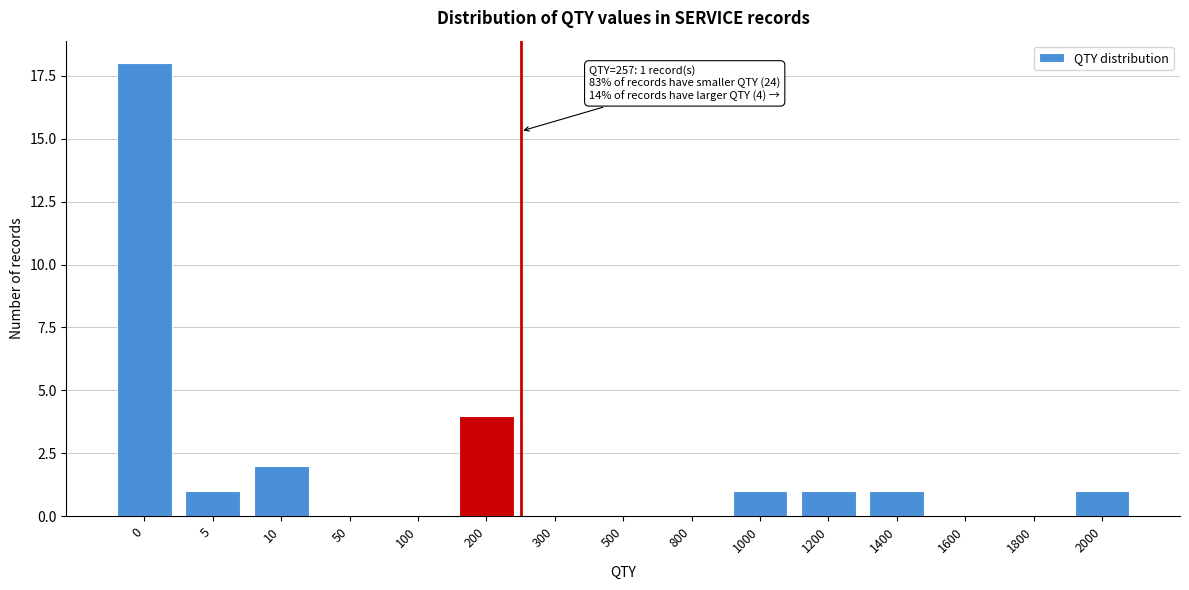

Reading right to left, what are all the values shown in this chart?

2000=1	1800=0	1600=0	1400=1	1200=1	1000=1	800=0	500=0	300=0	200=4	100=0	50=0	10=2	5=1	0=18